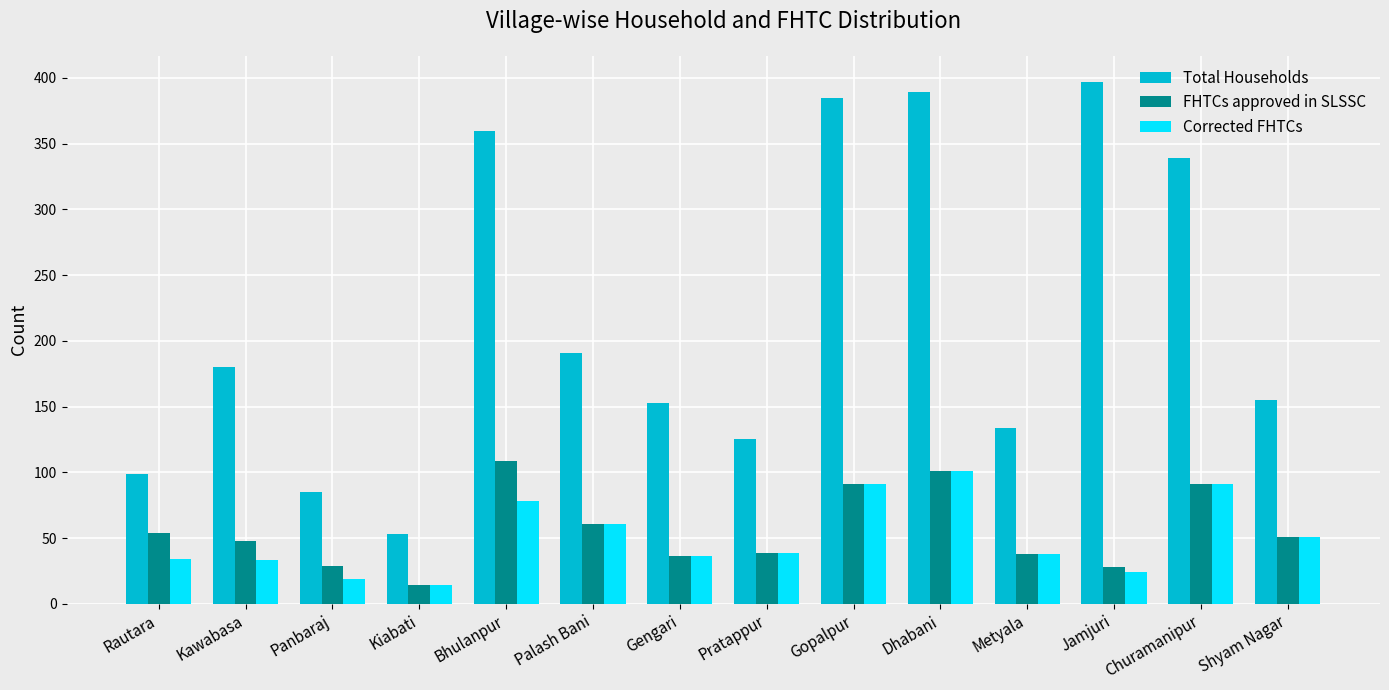

Which series has the largest range (max minus min)?

Total Households